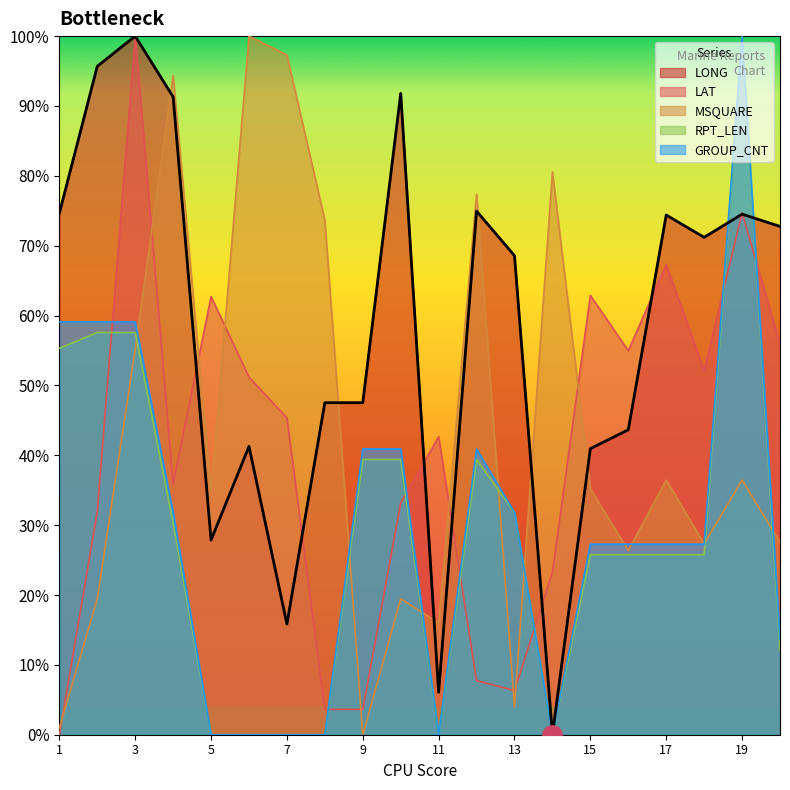

What value does the RPT_LEN series have at 3?

57.6